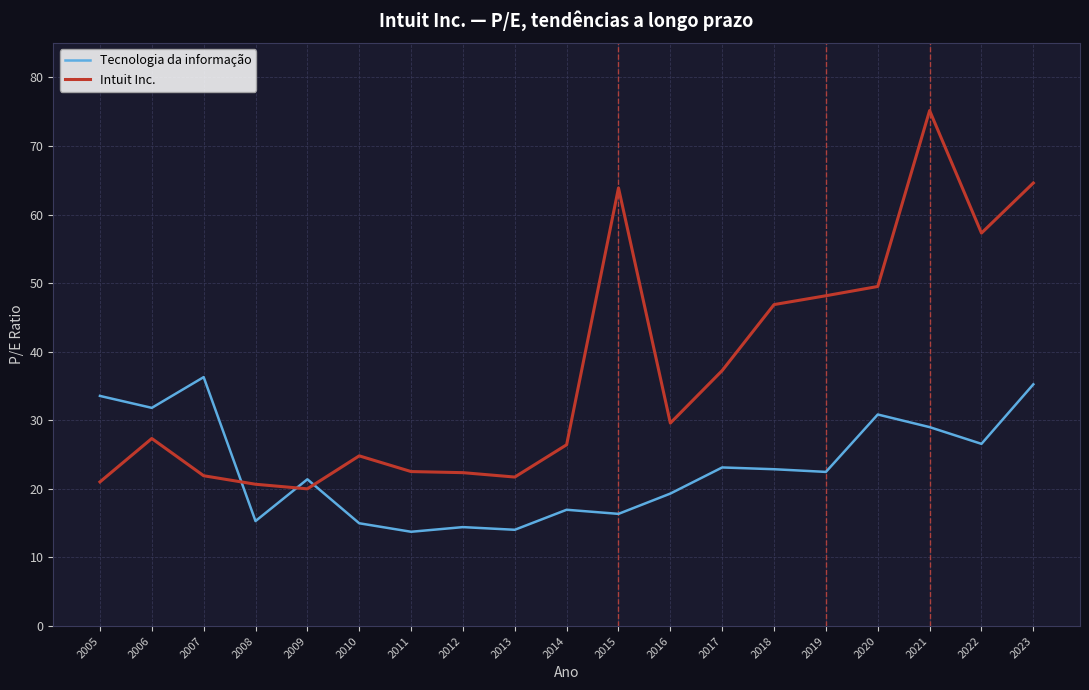

Between 2007 and 2011, which series saw the biggest shift?

Tecnologia da informação